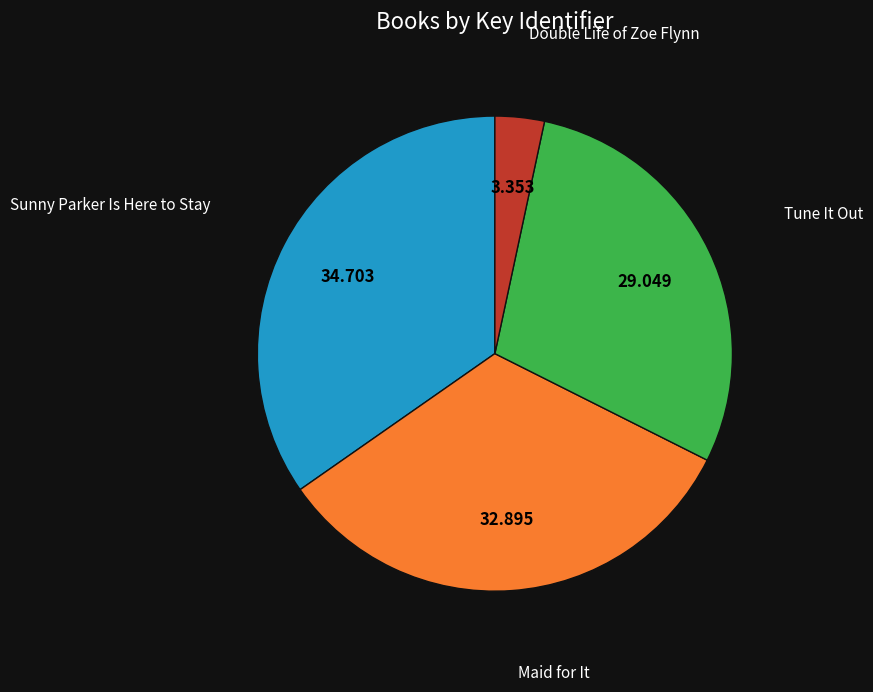

Is there a majority slice in this chart?

No